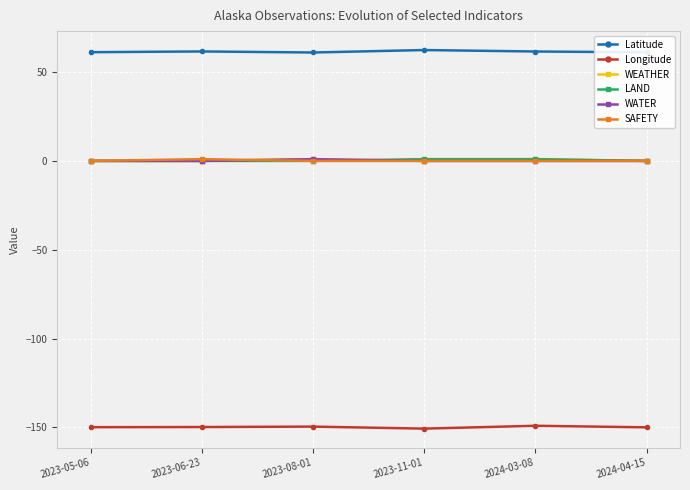

True or false: Latitude and LAND intersect in this chart.

False